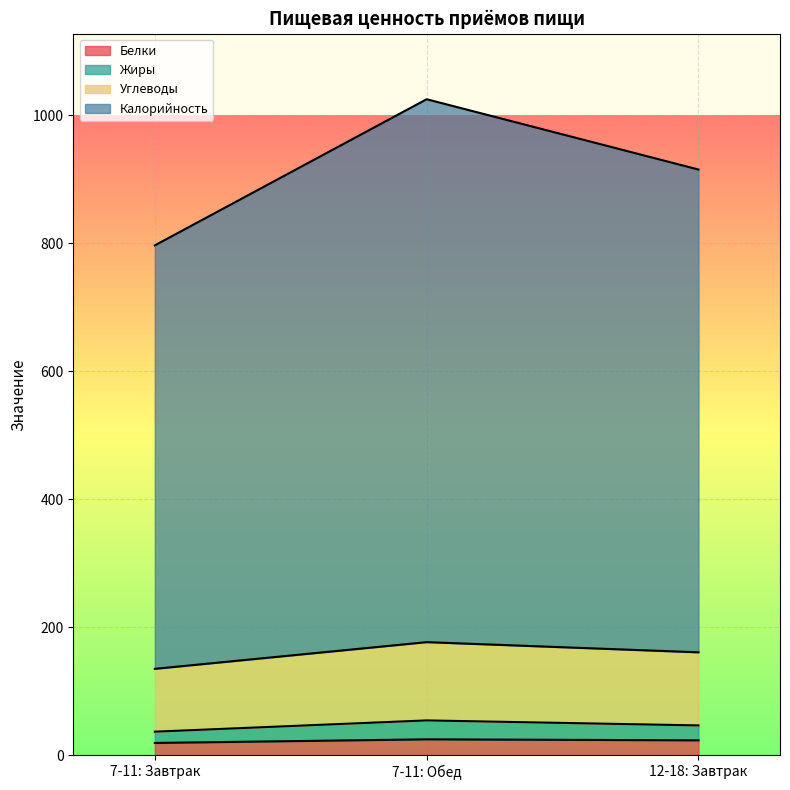

The value of Жиры at 7-11: Завтрак is 520.1. True or false?

False